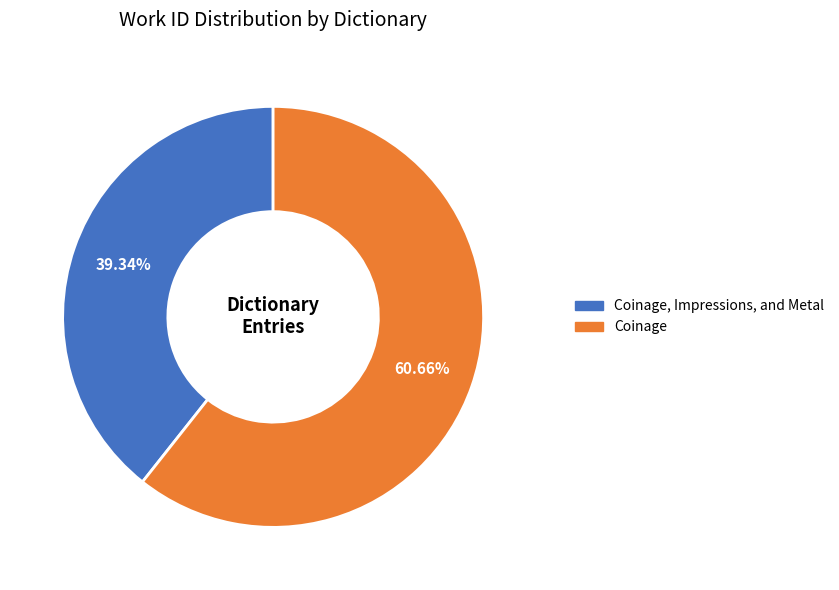

Is there a majority slice in this chart?

Yes